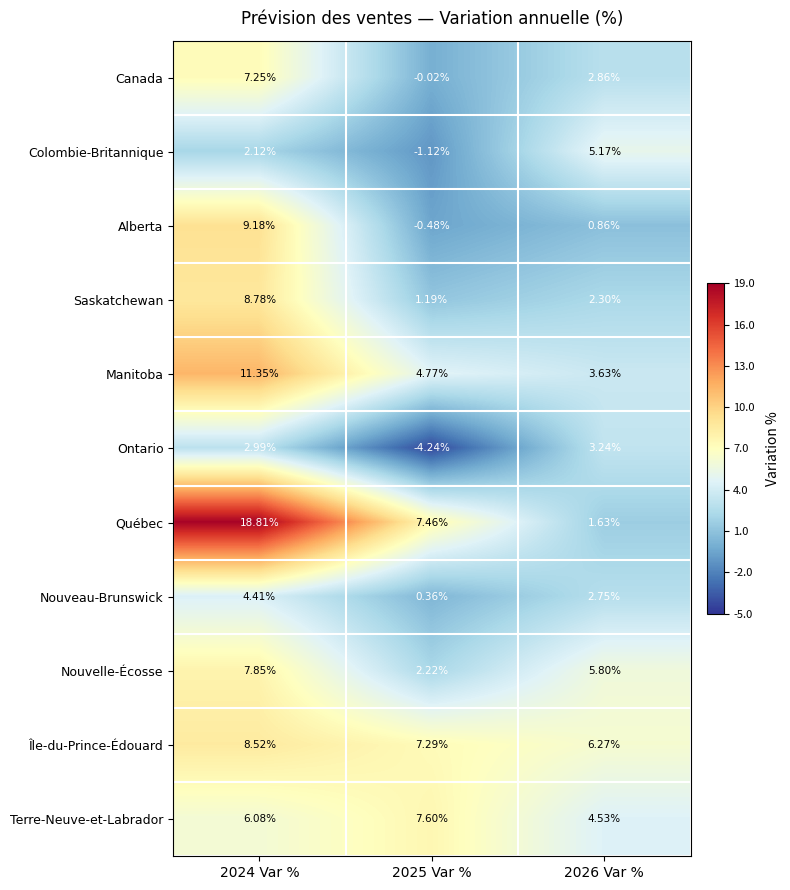

At 2025 Var %, list the series in order from smallest to largest.

Ontario, Colombie-Britannique, Alberta, Canada, Nouveau-Brunswick, Saskatchewan, Nouvelle-Écosse, Manitoba, Île-du-Prince-Édouard, Québec, Terre-Neuve-et-Labrador